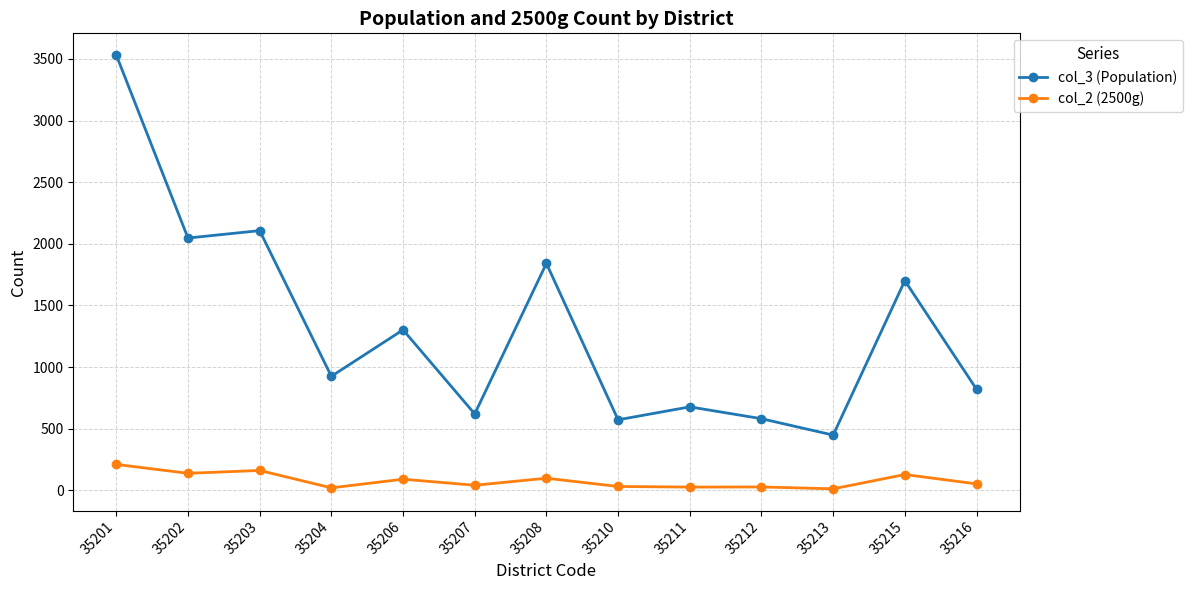

What is the sum of all col_3 (Population) values?

17173